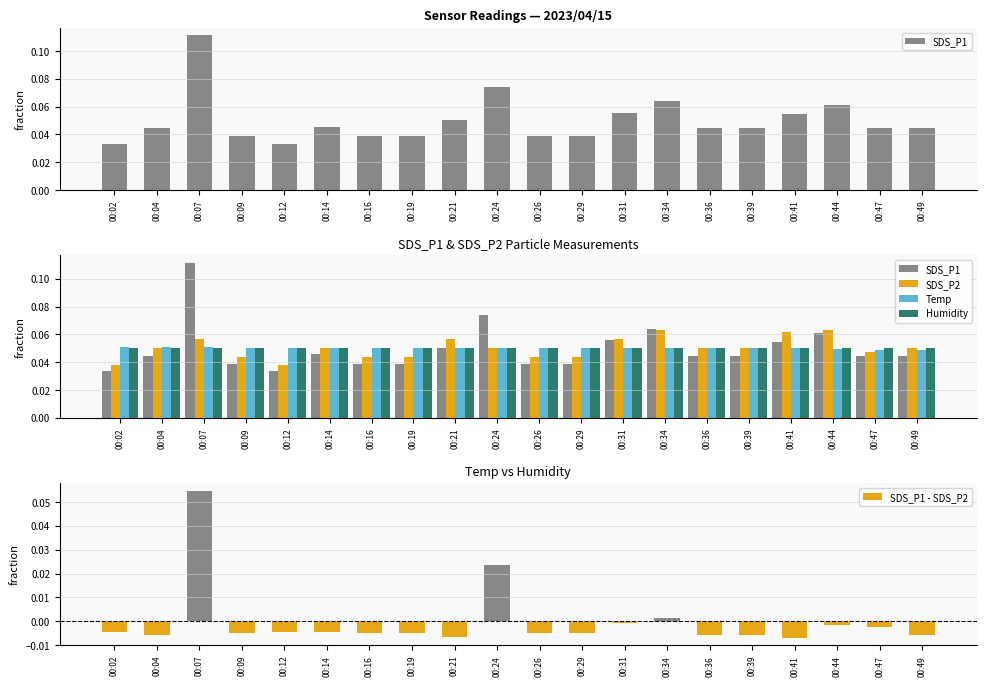

The SDS_P1 series shows 0.0 at 00:09. True or false?

True